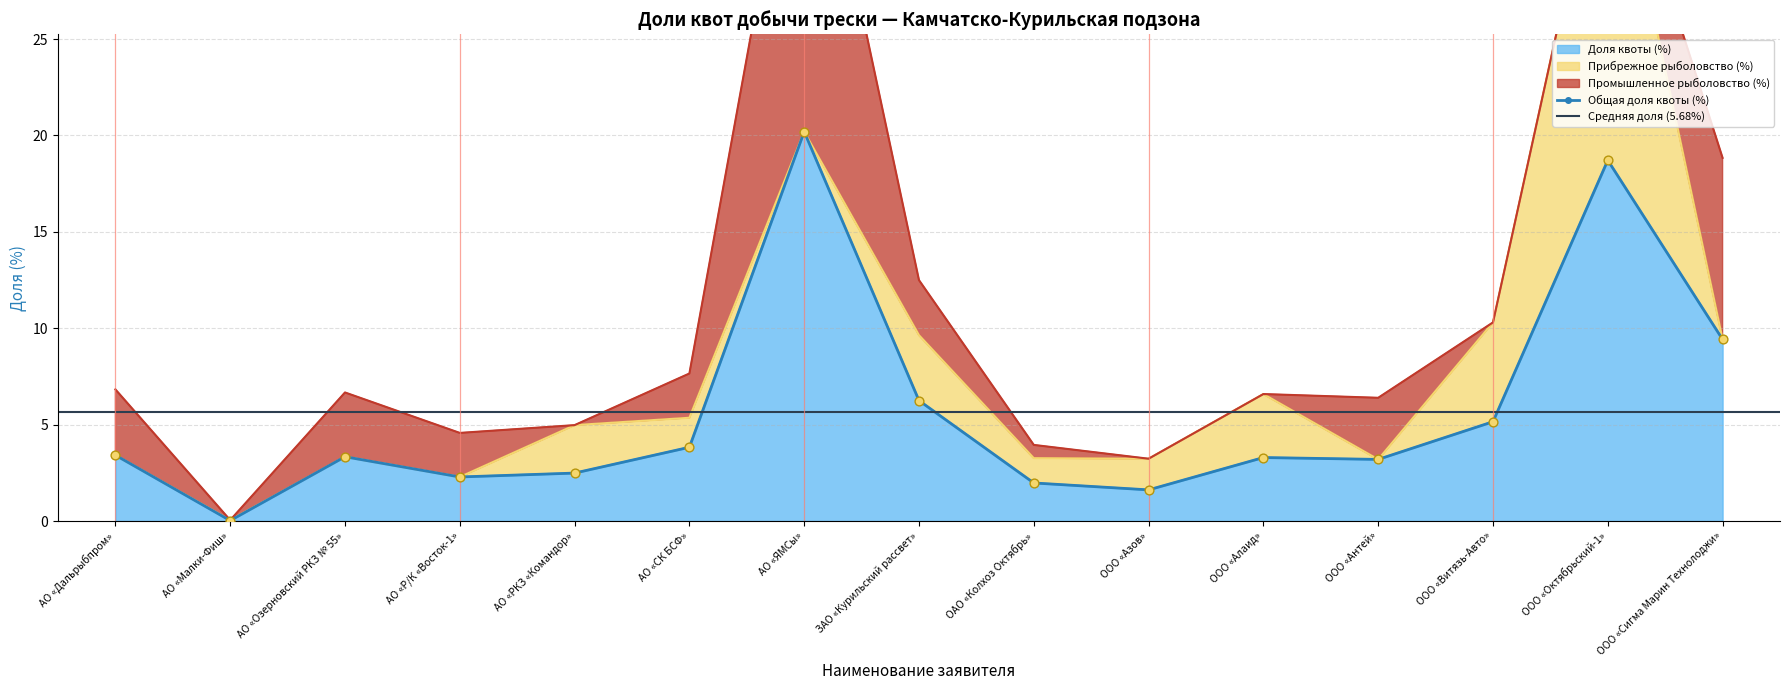

At which label does Доля квоты (%) reach its peak?

АО «ЯМСы»